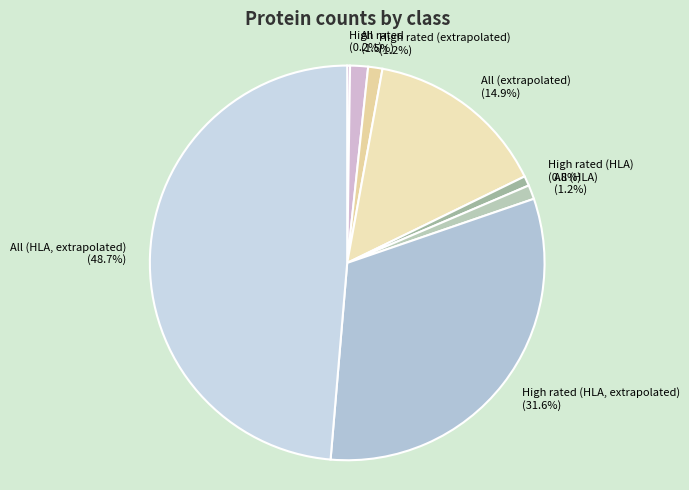

Which slice is the largest?

All (HLA, extrapolated)